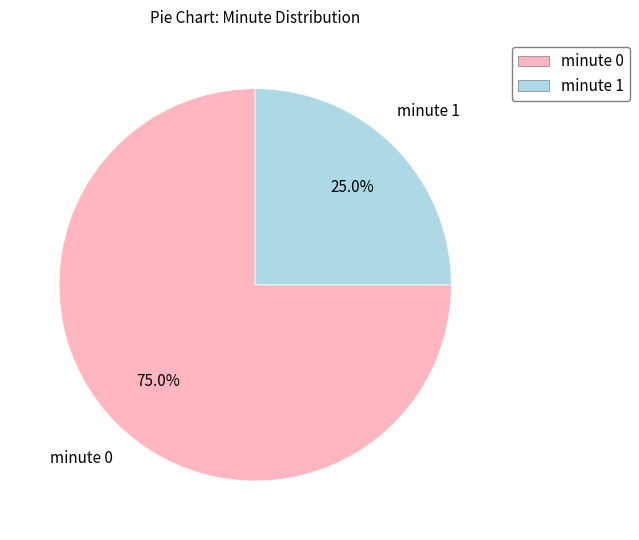

To the nearest percent, what is the difference between the largest and smallest slice percentages?

50%